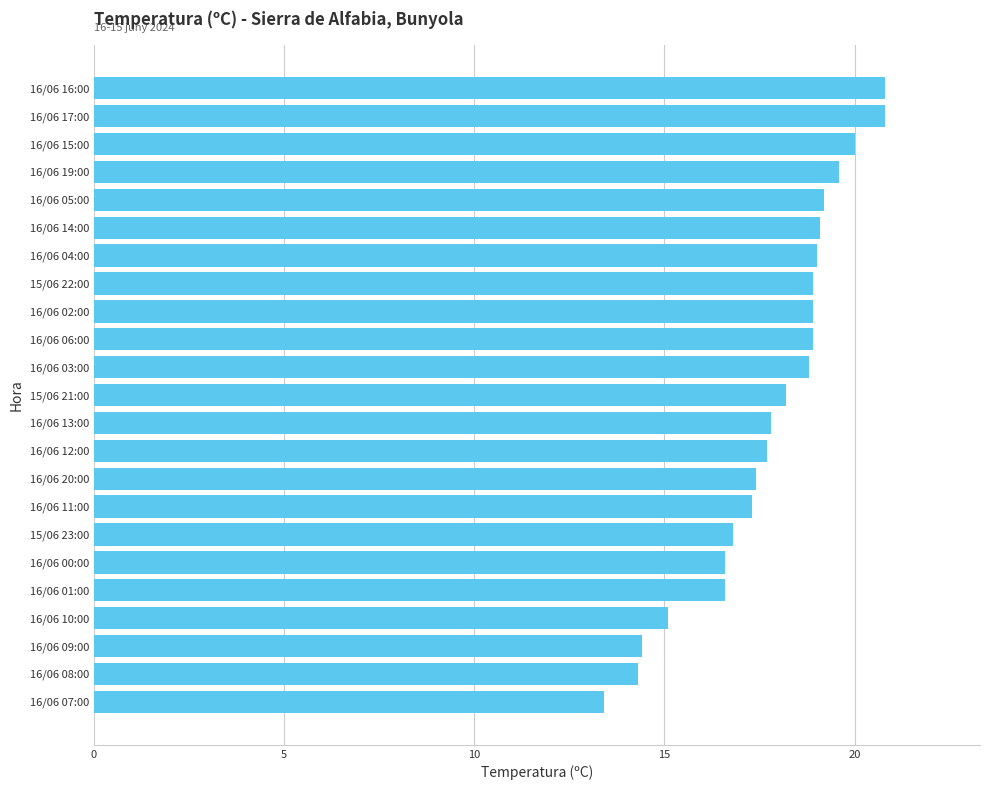

Reading top to bottom, extract all data points from this chart.

20.8	20.8	20.0	19.6	19.2	19.1	19.0	18.9	18.9	18.9	18.8	18.2	17.8	17.7	17.4	17.3	16.8	16.6	16.6	15.1	14.4	14.3	13.4